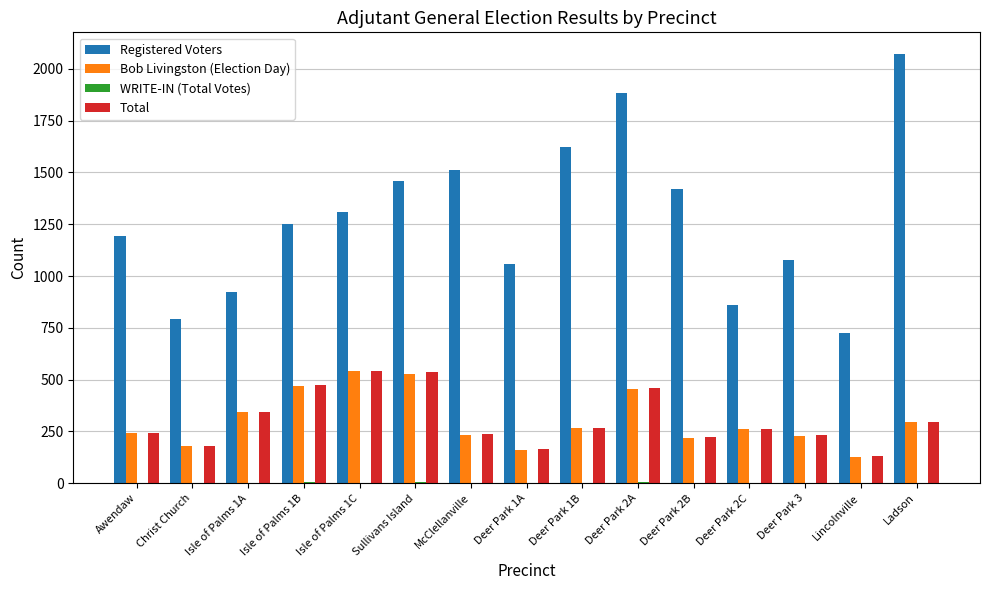

Which label corresponds to the largest value in the chart?

Ladson